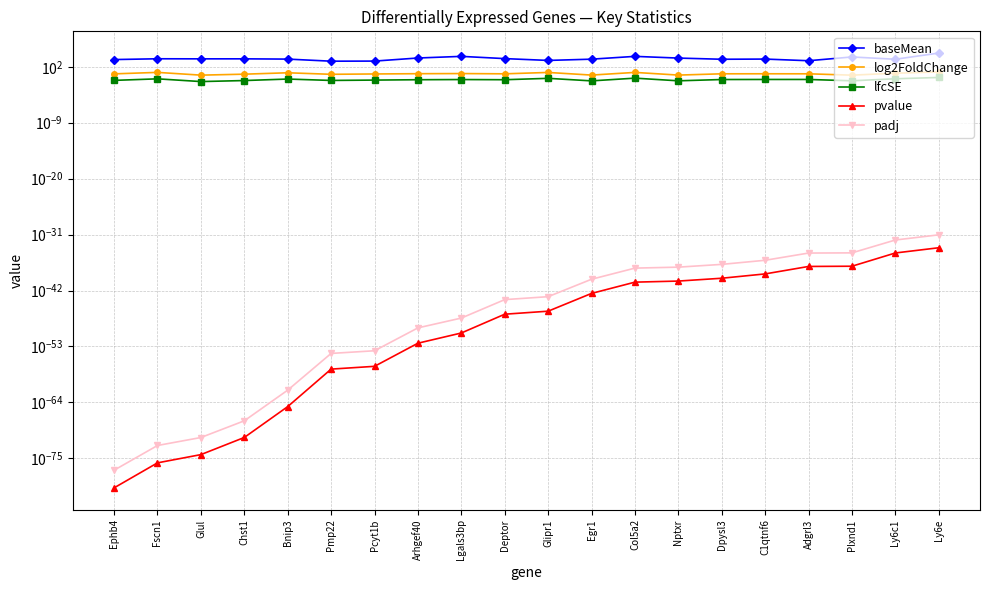

True or false: baseMean has a value of 4644.5 at Bnip3.

False